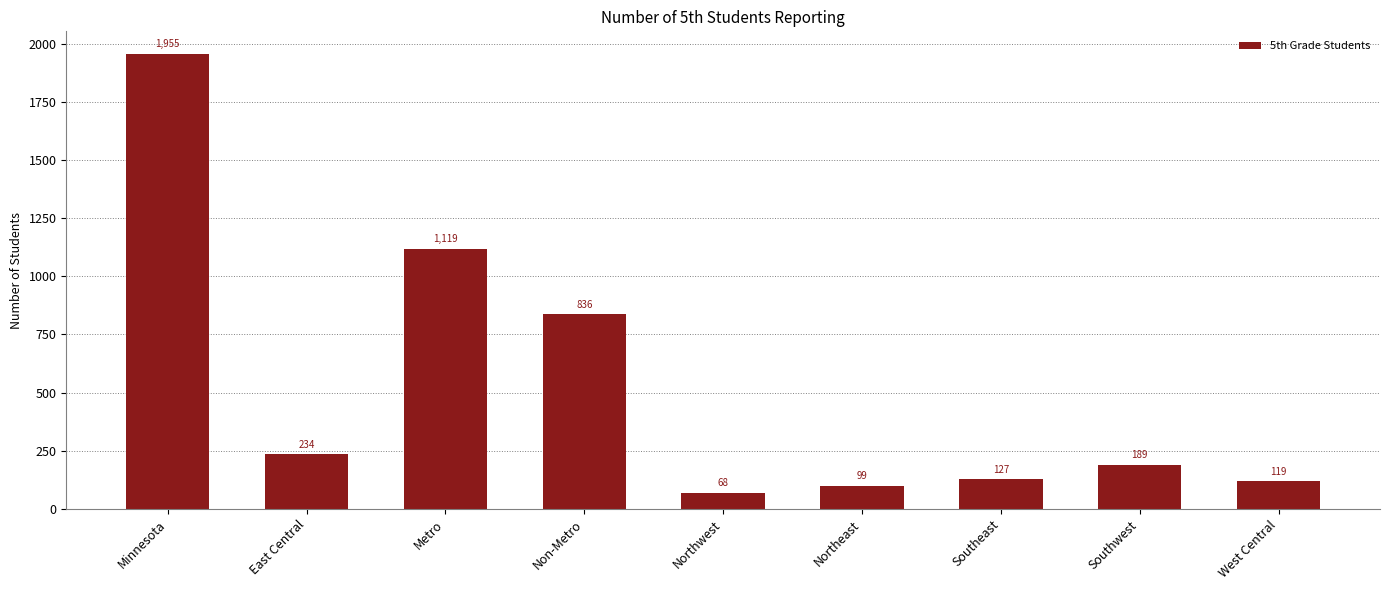

What is the smallest value displayed?

68